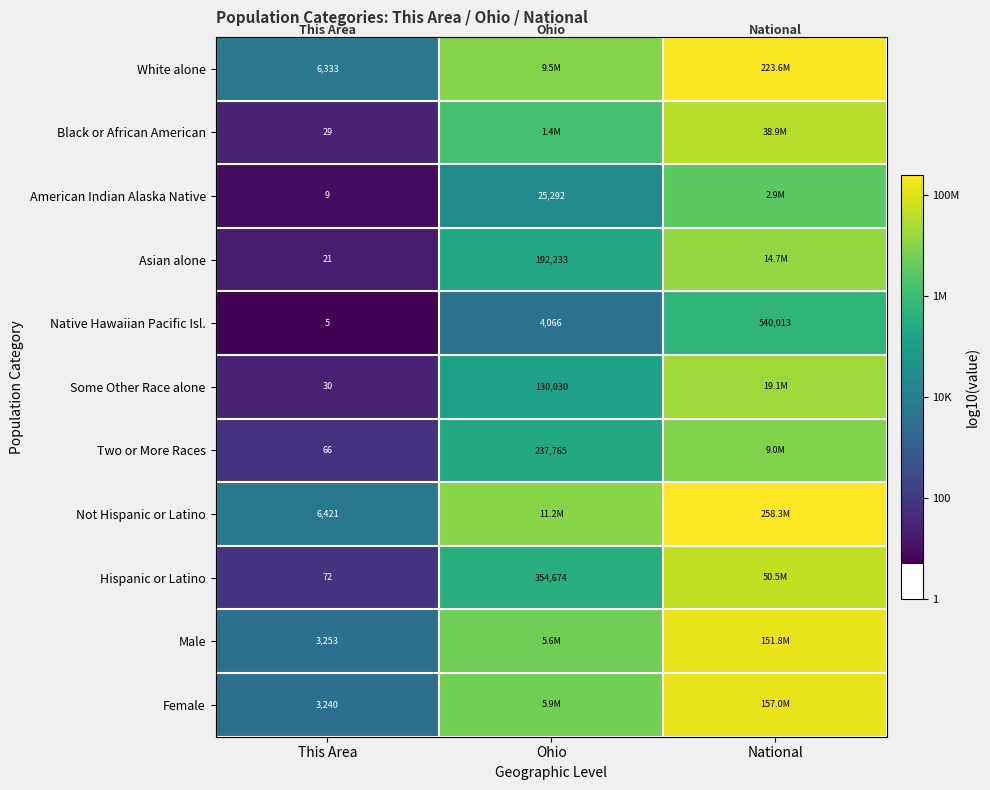

At which category is the sum across all series the highest?

National